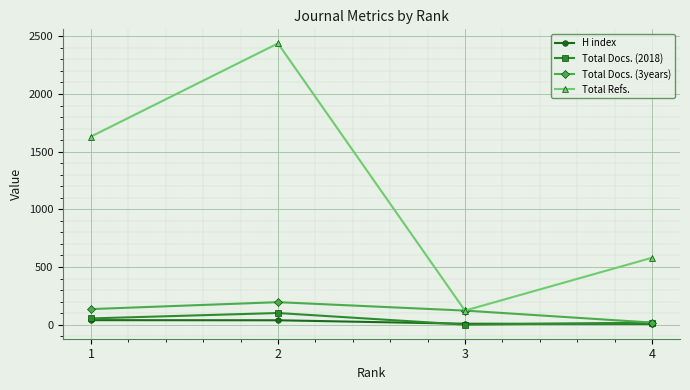

True or false: Total Refs. and H index cross at least once.

False